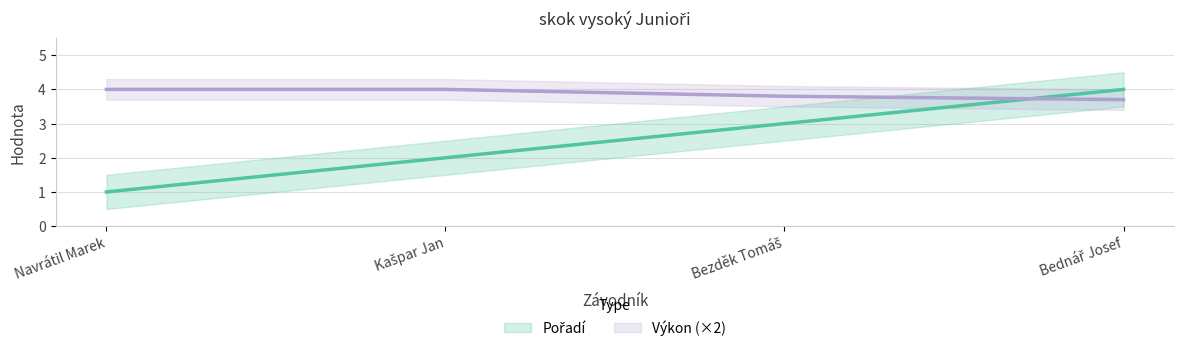

What are all the series names shown in the legend?

Pořadí, Výkon